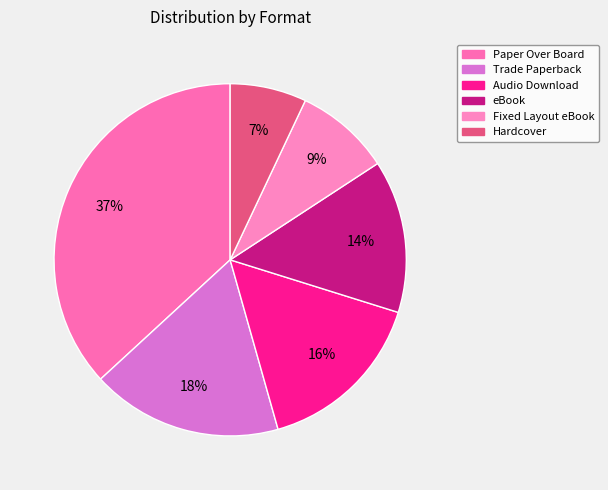

What is the smallest slice in the pie chart?

Hardcover